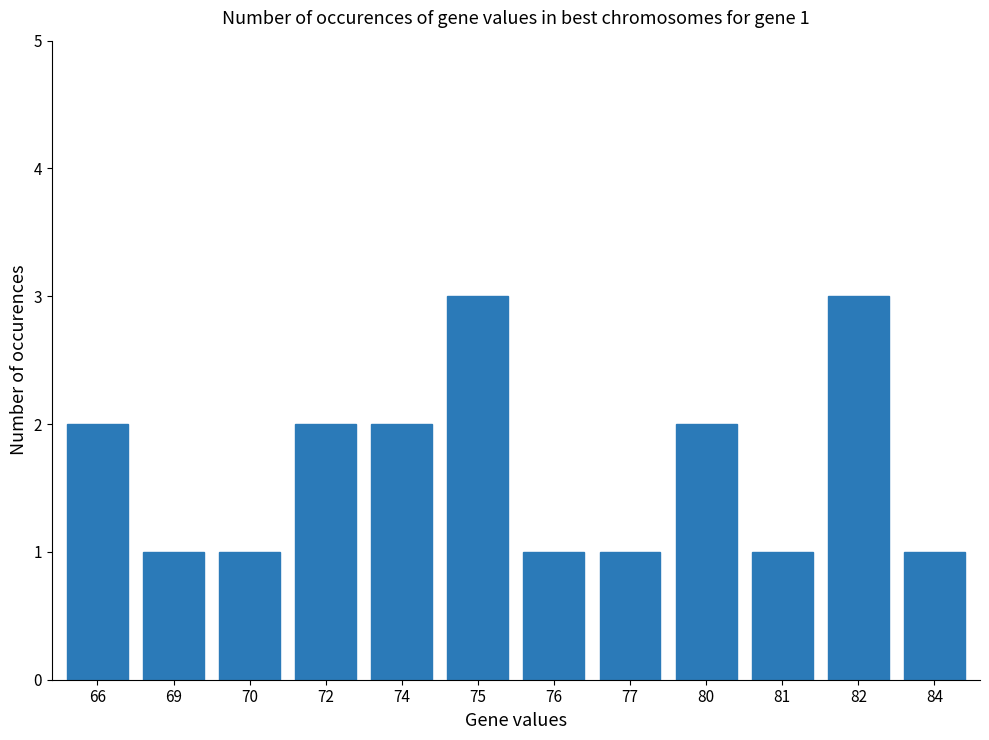

What is the difference between the second highest and second lowest values?

2